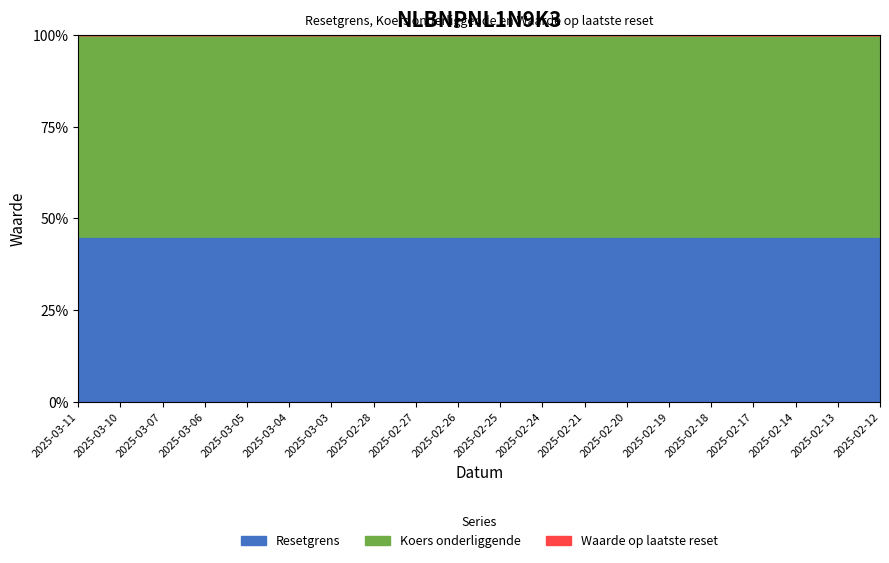

In Koers onderliggende, how many points are higher than both neighbors (excluding endpoints)?

5